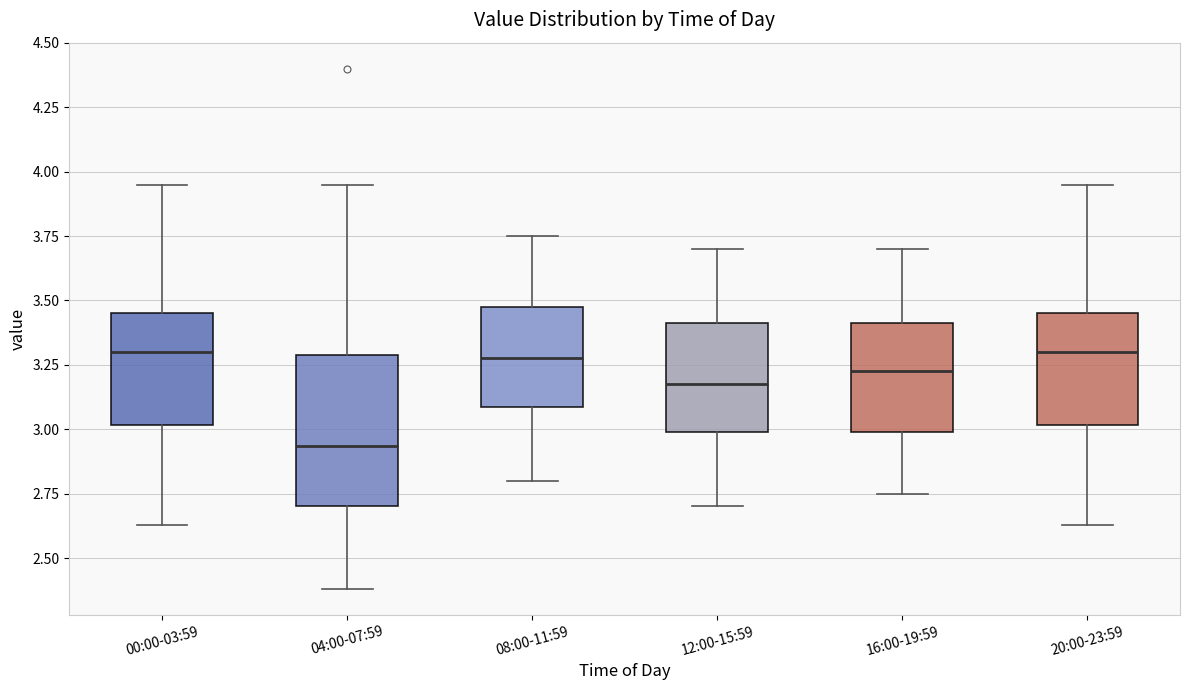

Reading left to right, read every box against the y-axis: the position of its median line, the range the box covers, and the ends of its whiskers. The values are not printed on the chart, so give them approximately, as read against the axis.

00:00-03:59: median 3.30, box 3.00 to 3.45, whiskers 2.65 to 3.95
04:00-07:59: median 2.95, box 2.70 to 3.30, whiskers 2.40 to 3.95
08:00-11:59: median 3.30, box 3.10 to 3.50, whiskers 2.80 to 3.75
12:00-15:59: median 3.20, box 3.00 to 3.40, whiskers 2.70 to 3.70
16:00-19:59: median 3.25, box 3.00 to 3.40, whiskers 2.75 to 3.70
20:00-23:59: median 3.30, box 3.00 to 3.45, whiskers 2.65 to 3.95